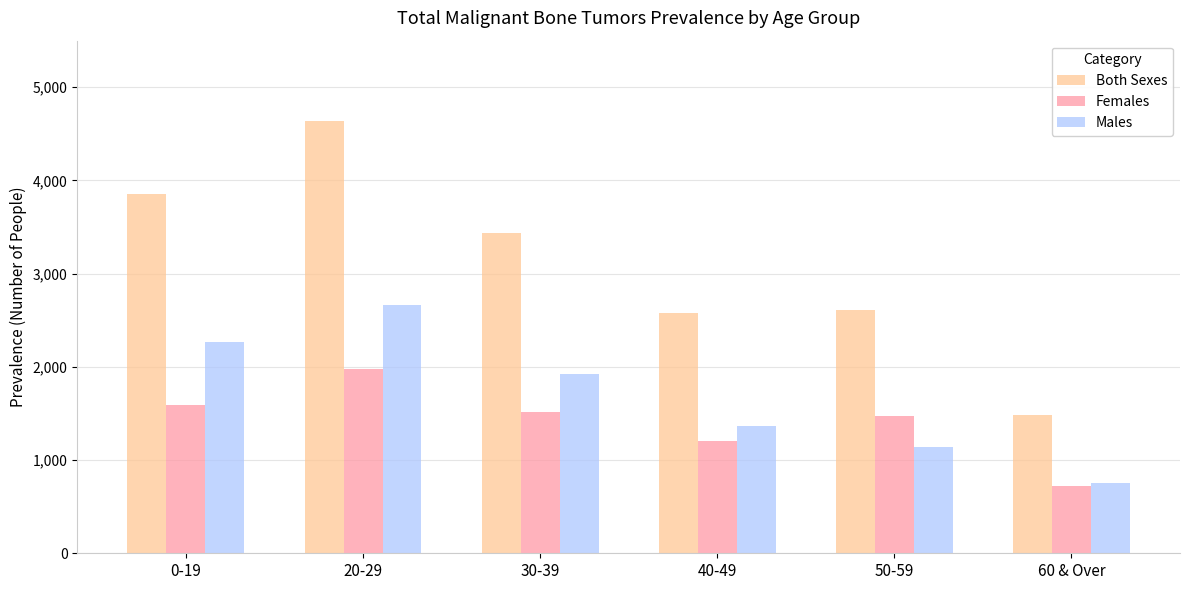

How many categories are shown in the chart?

6